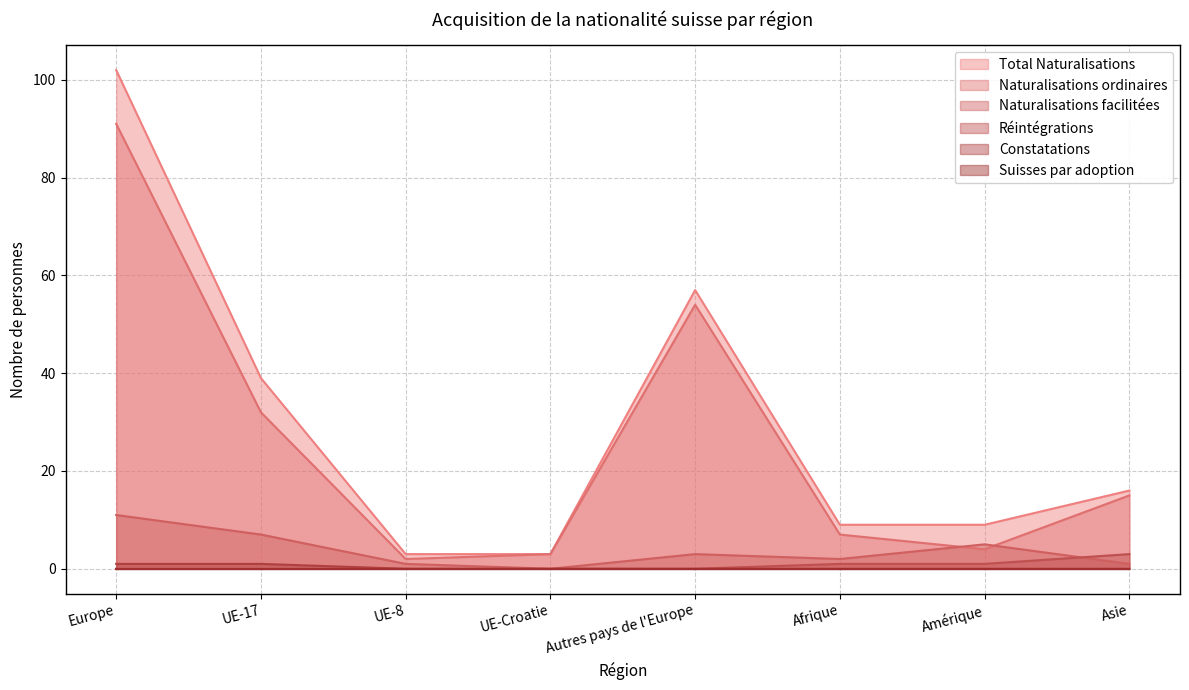

In Total Naturalisations, how many points are higher than both neighbors (excluding endpoints)?

1